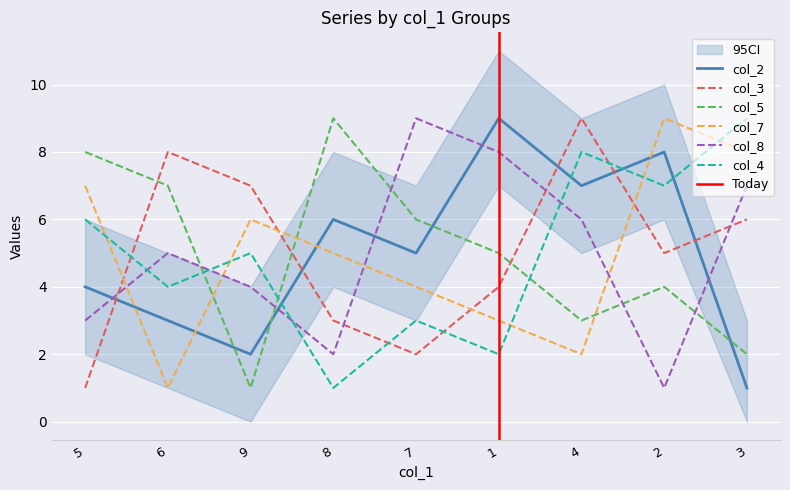

At which label does col_7 reach its peak?

2